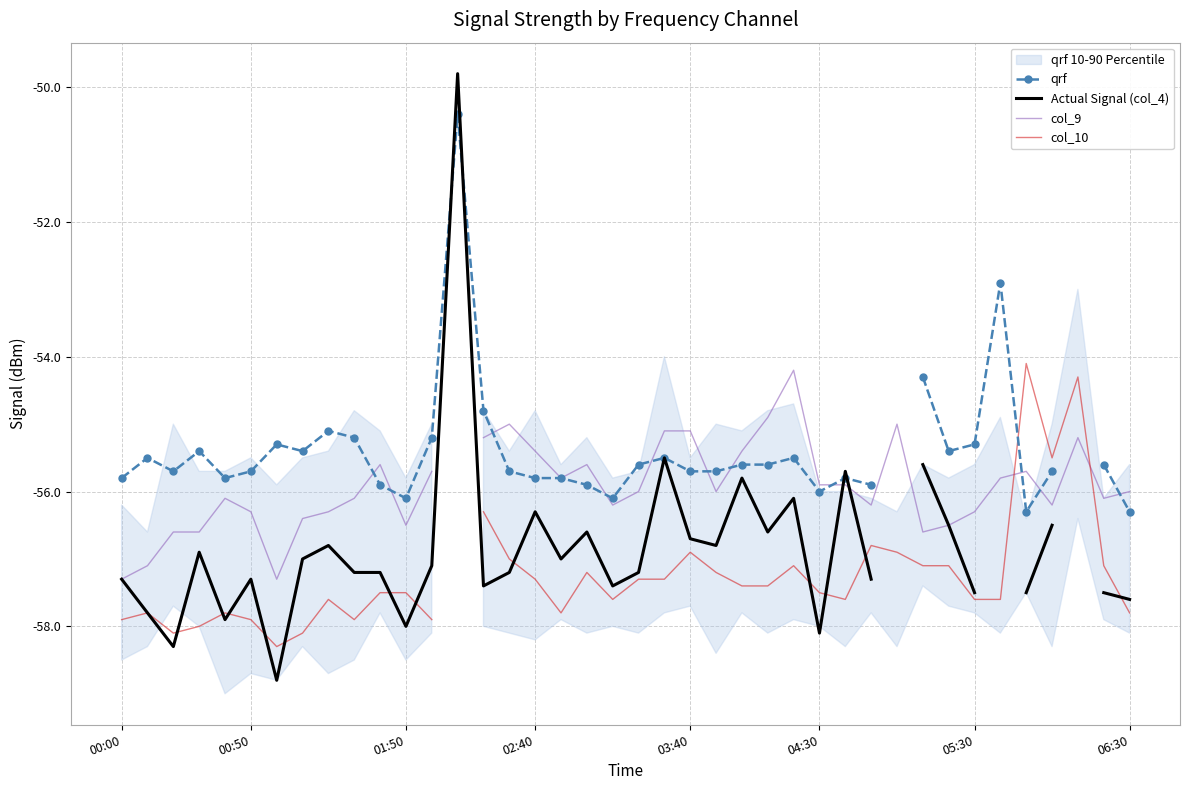

What is the difference between the second highest and second lowest values in the col_10 series?

3.8